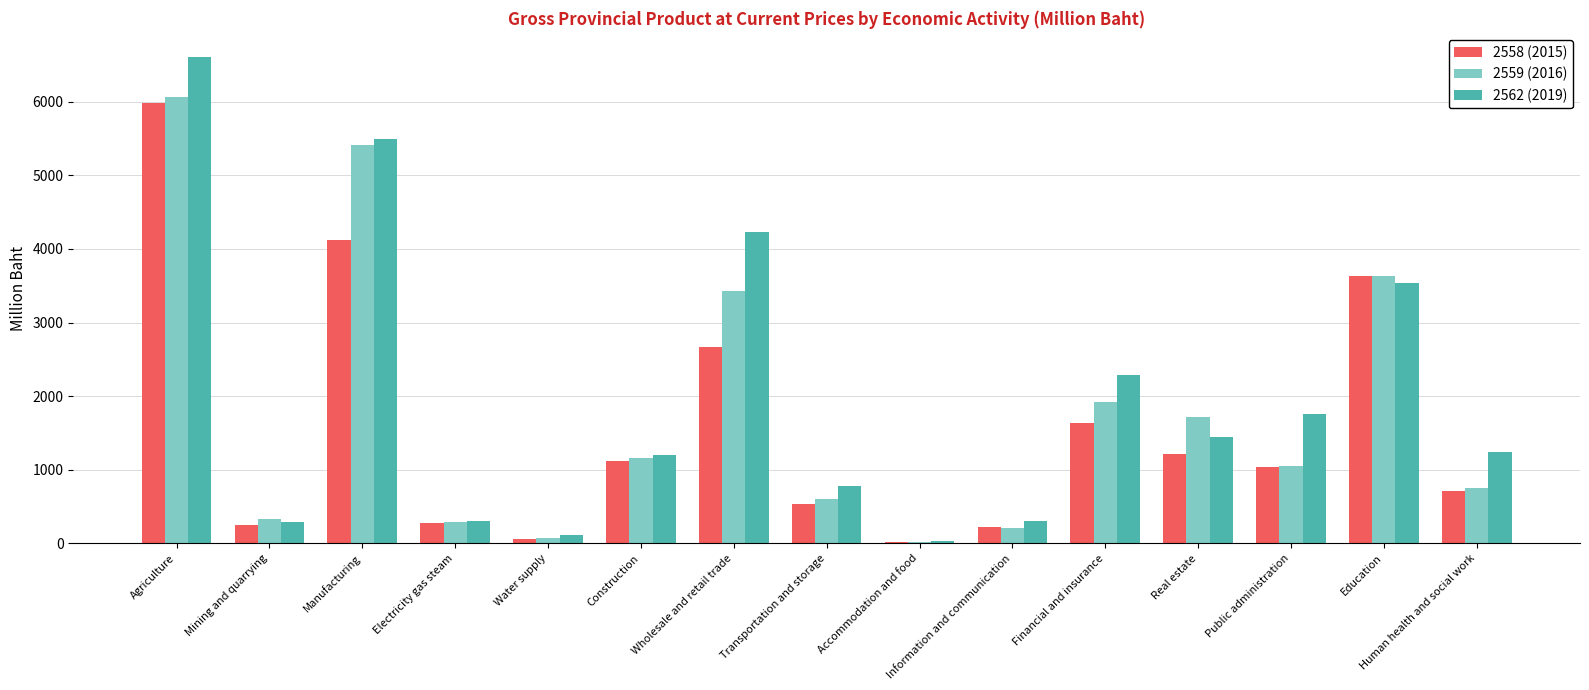

How many bars are there in total?

45